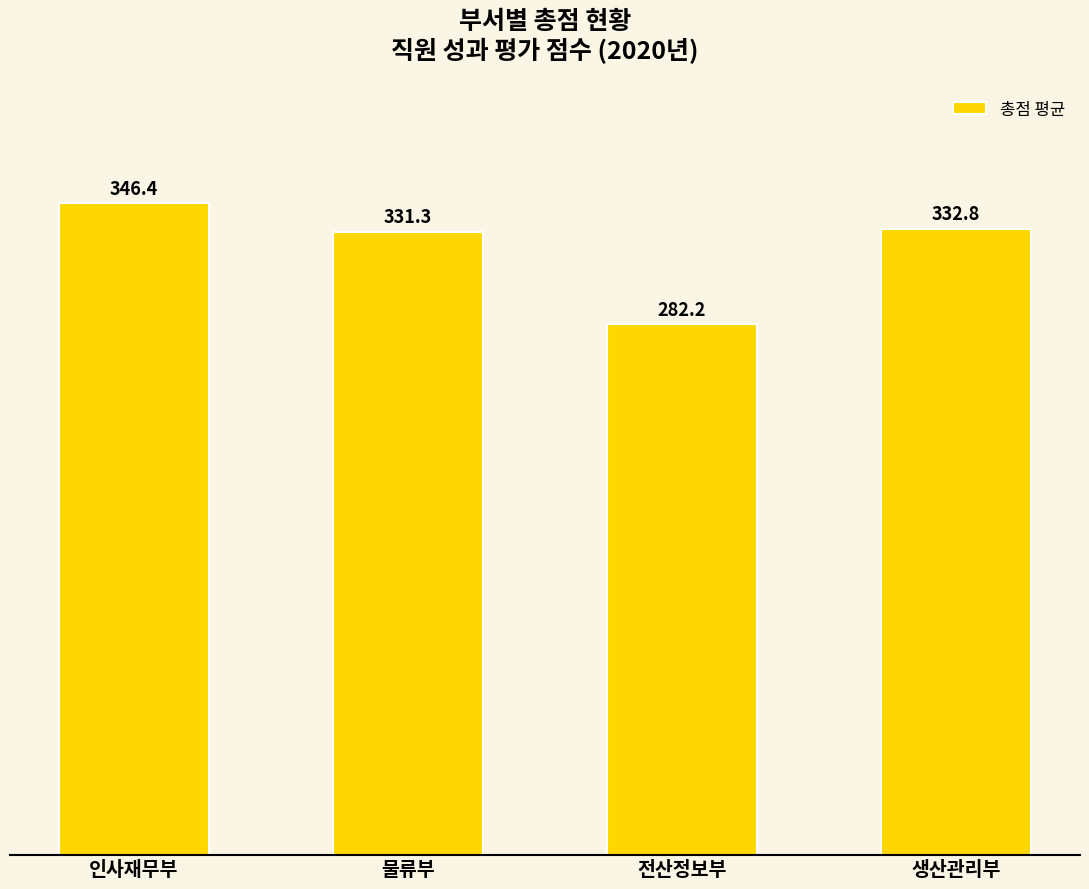

List the labels in order of value, largest first.

인사재무부, 생산관리부, 물류부, 전산정보부